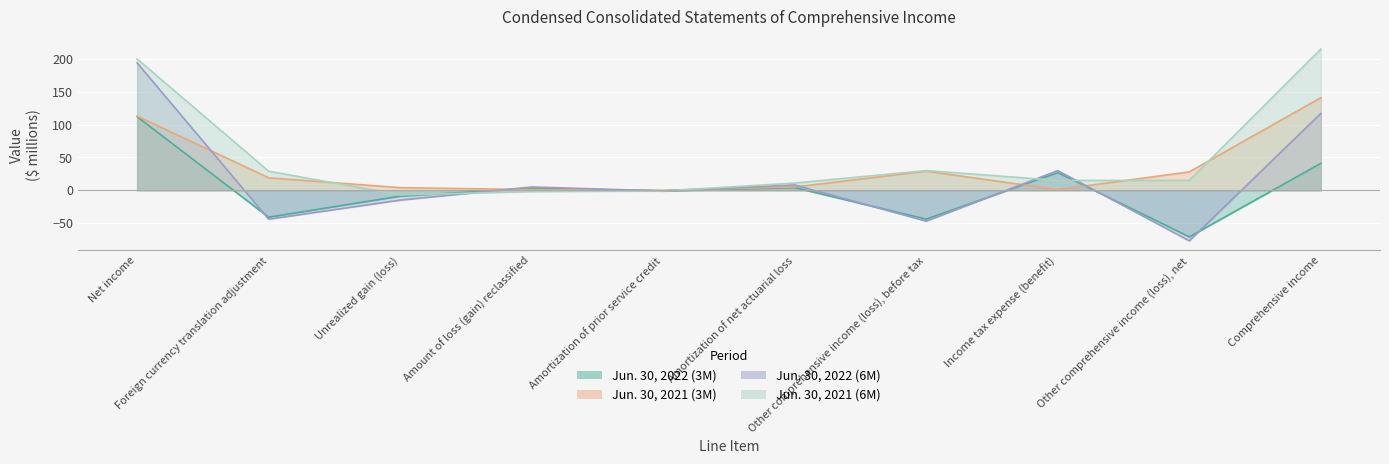

True or false: Jun. 30, 2022 (3M) has more than 2 interior local peaks.

True